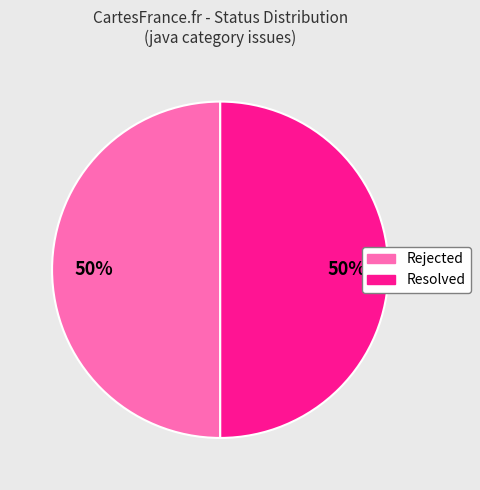

To the nearest percent, what is the average slice percentage?

50%